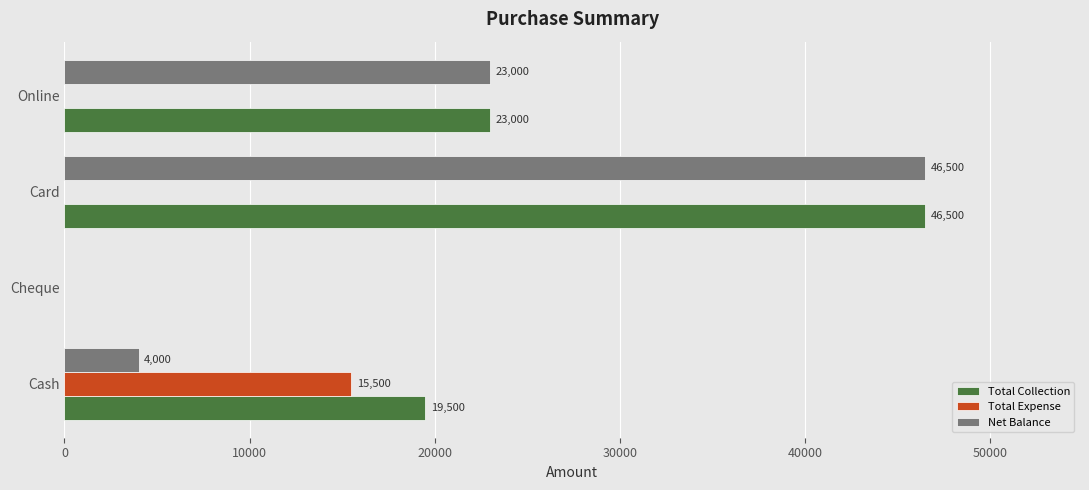

At which category is the sum across all series the highest?

Card